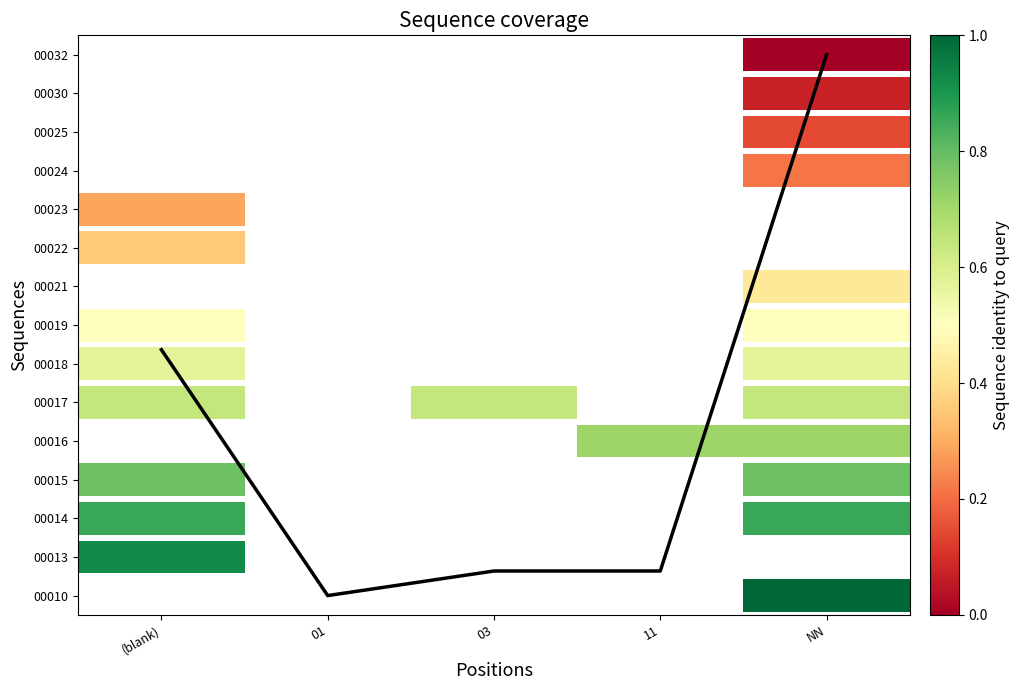

Which has a higher value, NN or 03?

NN